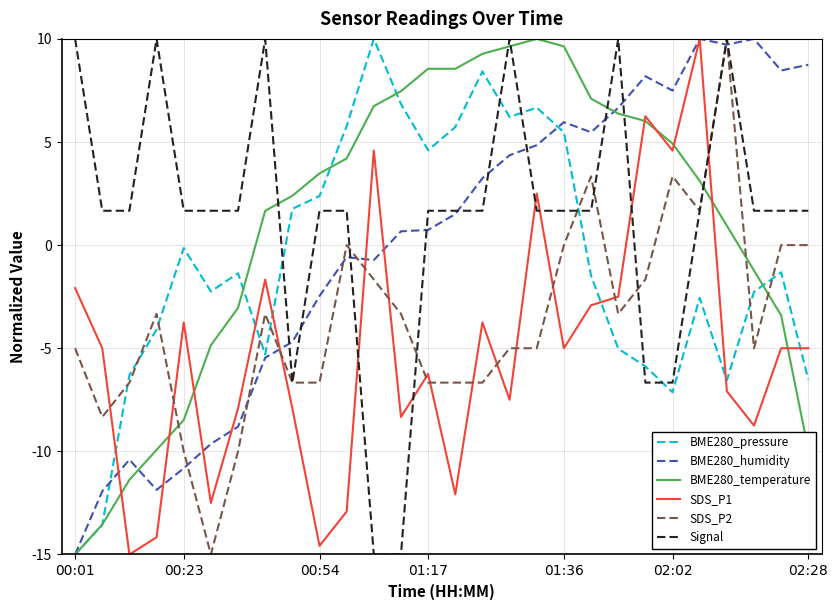

How many intersections are there between Signal and BME280_pressure?

6